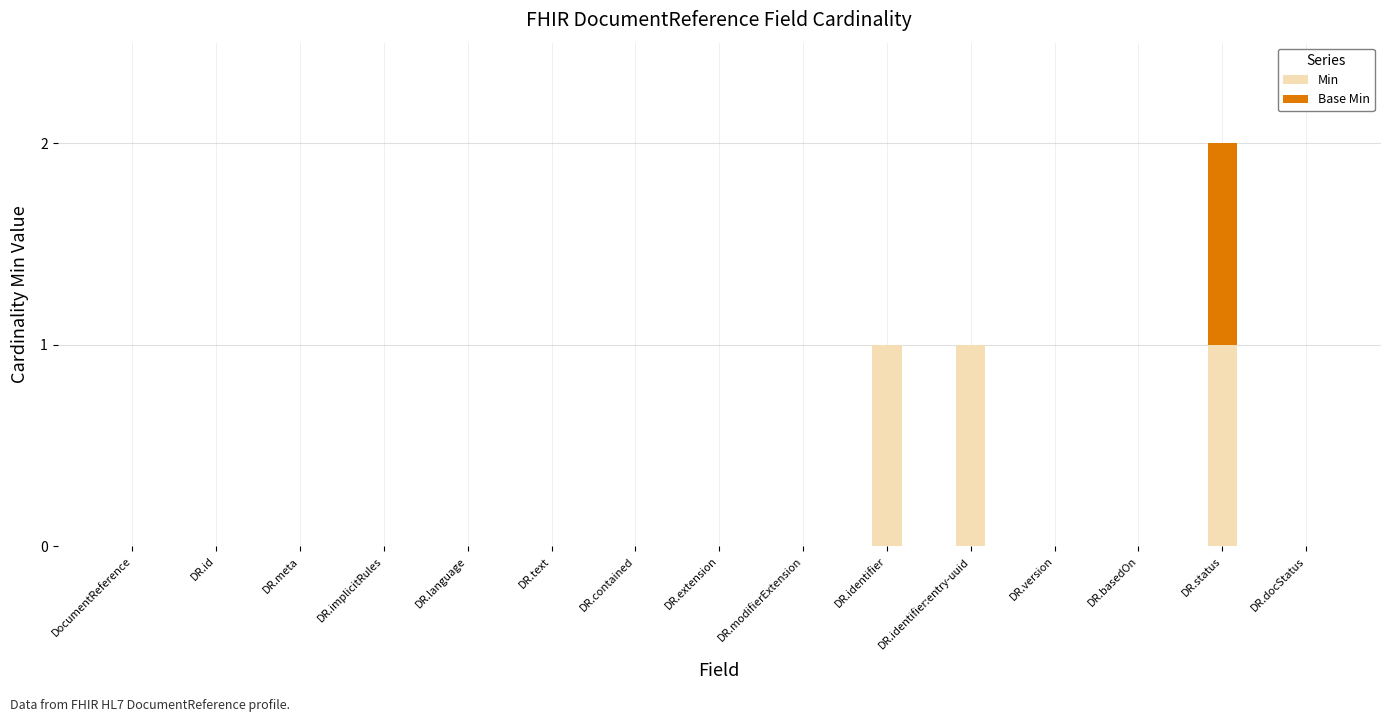

Are the bars grouped side by side (vs. stacked)?

No